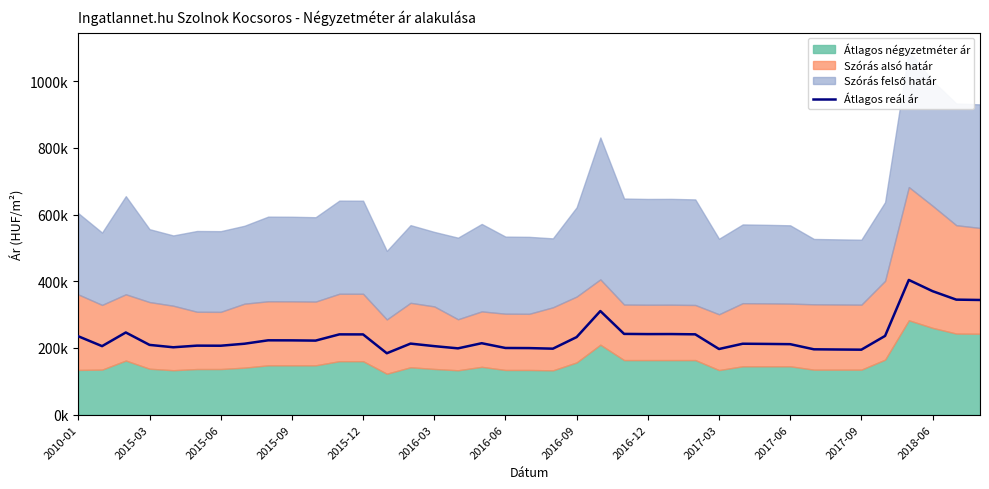

True or false: the data shows 310.7 at 22.

True